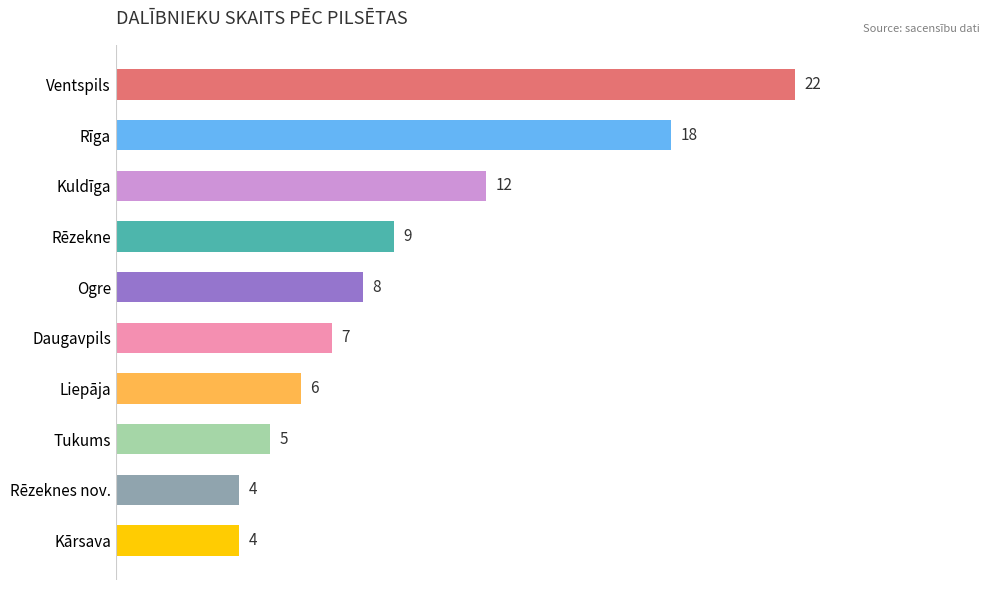

The value at Kuldīga is 12. True or false?

True